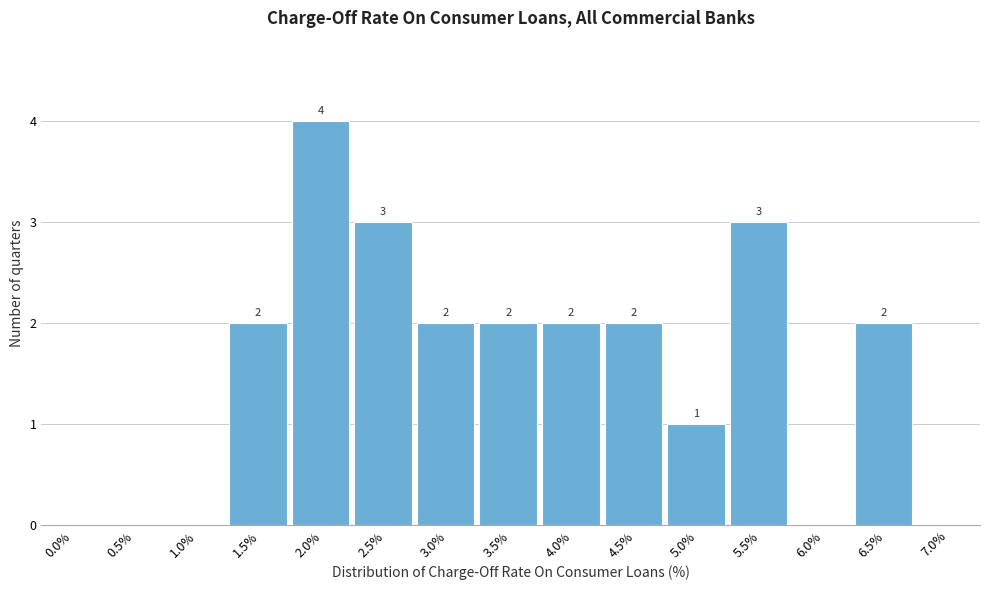

Reading left to right, transcribe all the data shown in this chart.

0.0%=0	0.5%=0	1.0%=0	1.5%=2	2.0%=4	2.5%=3	3.0%=2	3.5%=2	4.0%=2	4.5%=2	5.0%=1	5.5%=3	6.0%=0	6.5%=2	7.0%=0